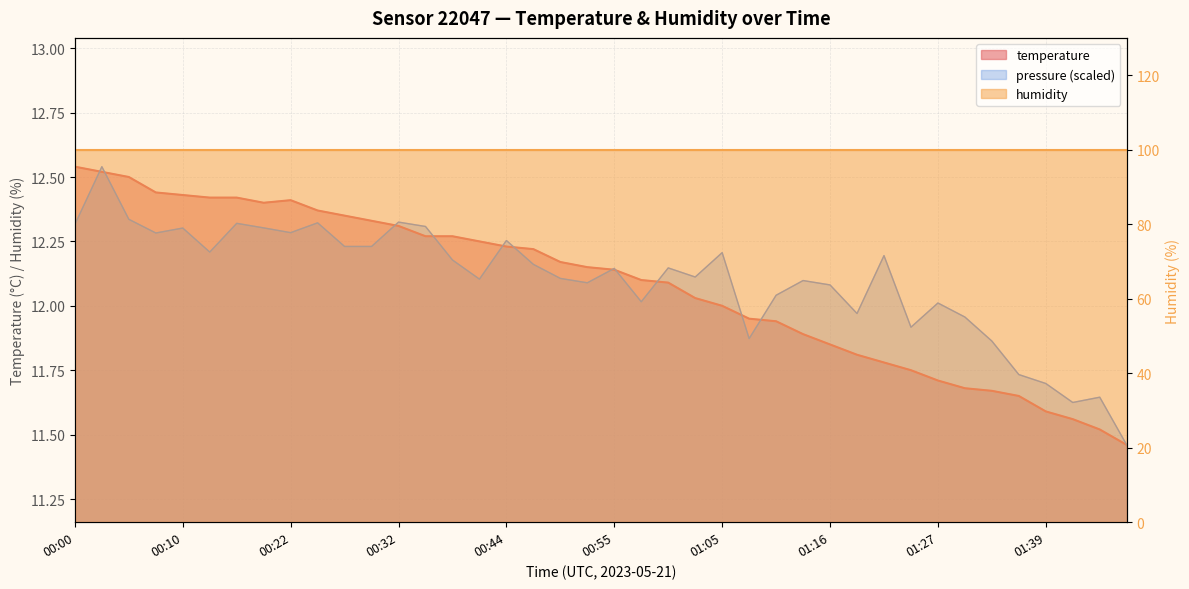

What is the value of the 25th point from the left?

12.0